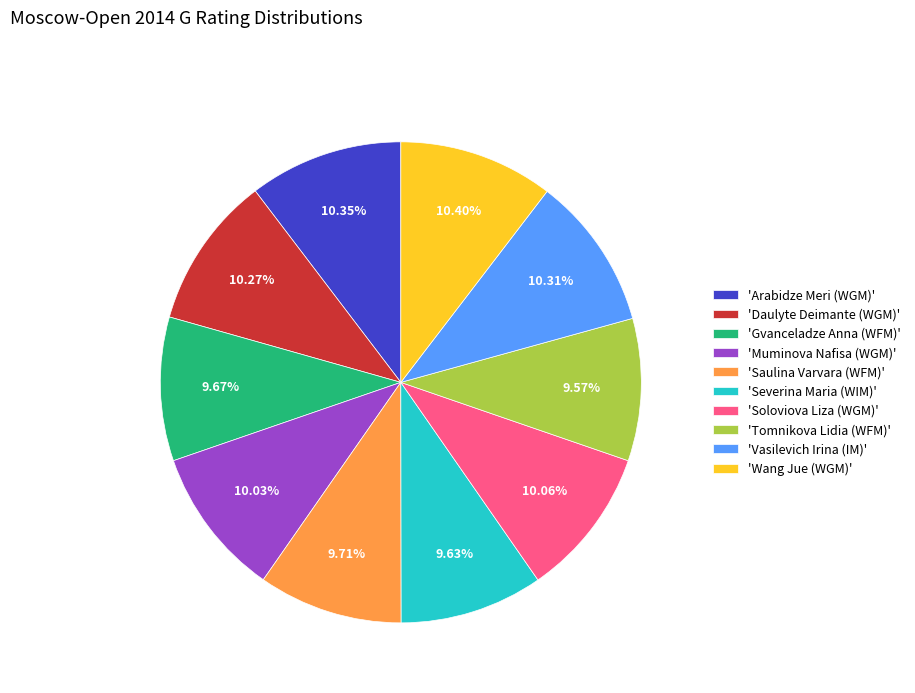

Does any single category account for the majority?

No